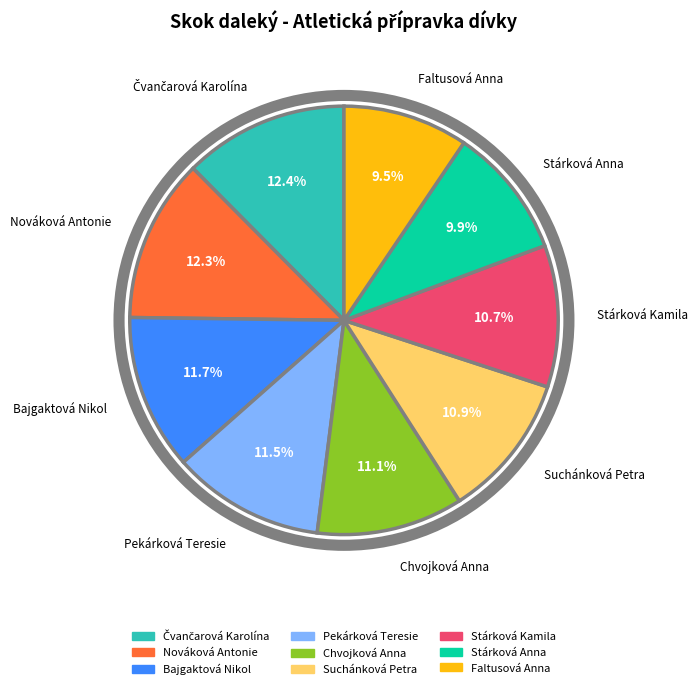

The Suchánková Petra slice represents 24% of the pie. True or false?

False